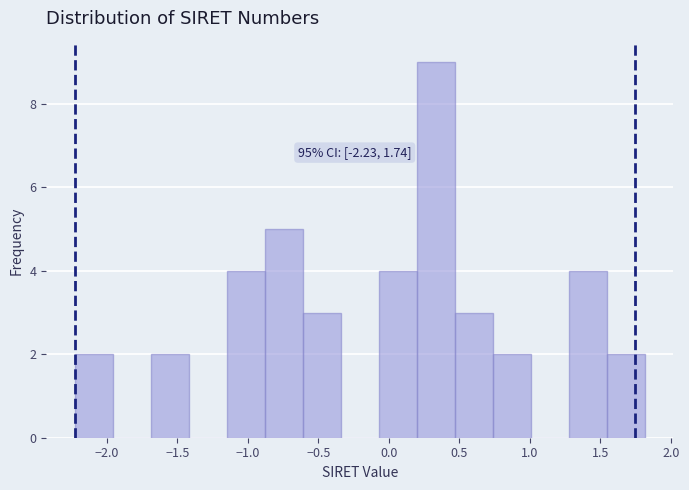

Over which range of the x-axis is the bar tallest?

0.20 to 0.45